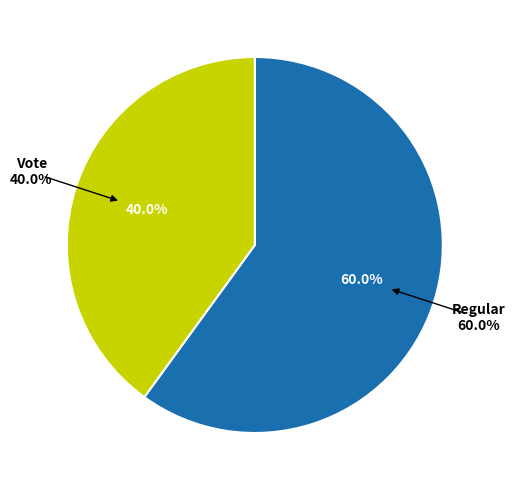

What is the ratio of the value at Vote to the value at Regular?

0.7